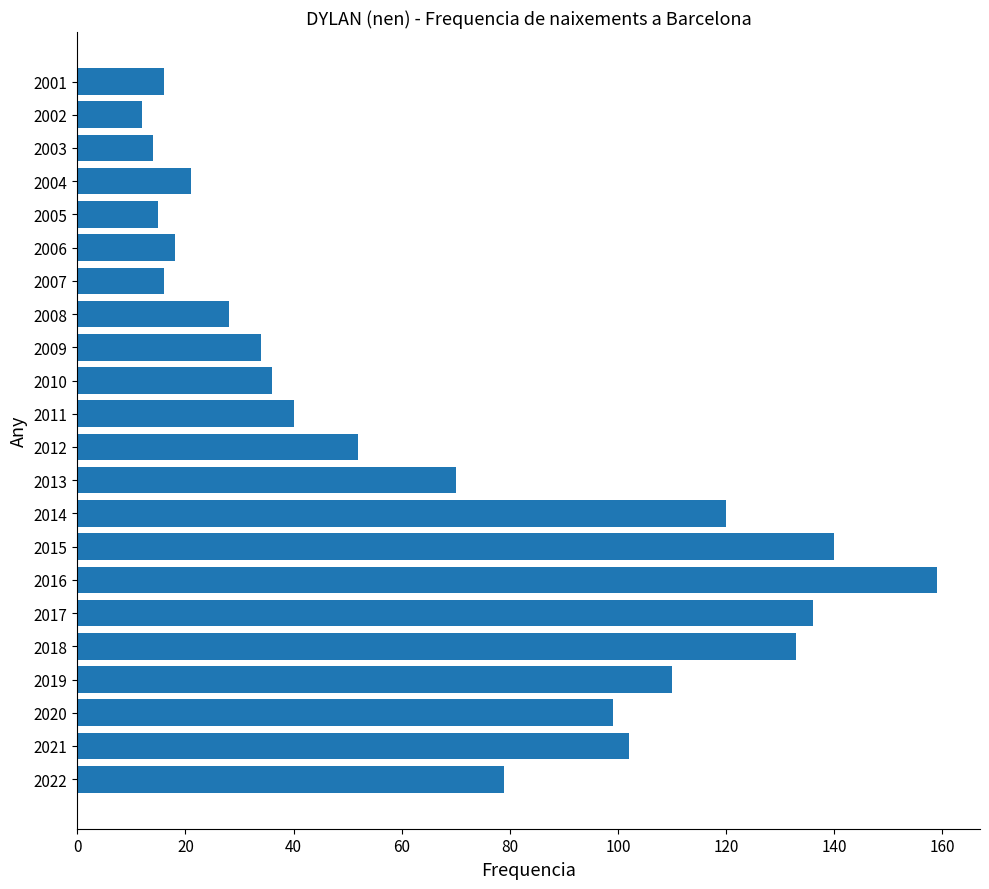

What is the difference between the maximum and minimum values?

147